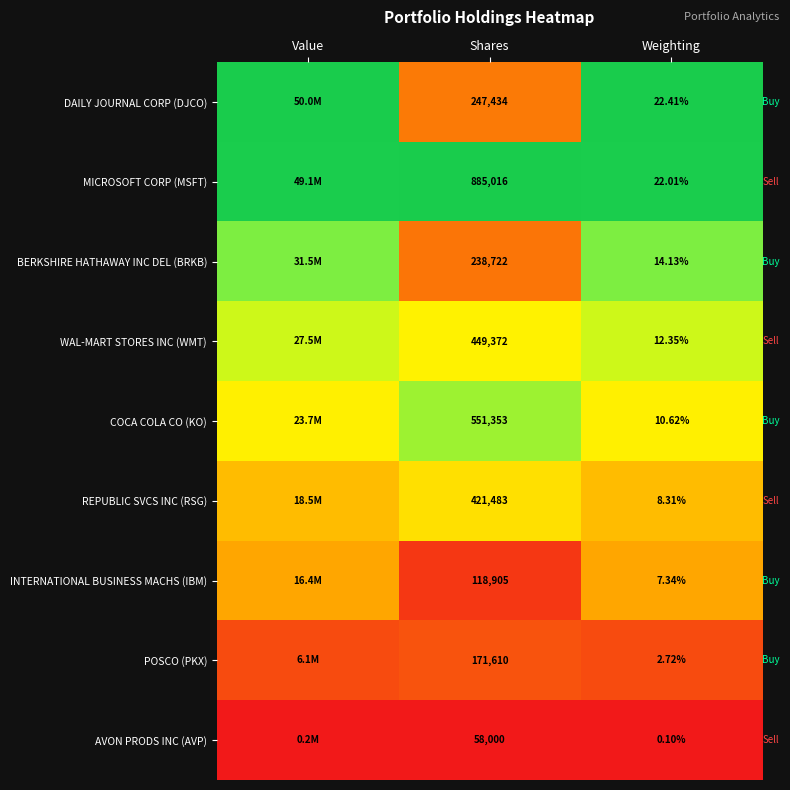

Rank the series at Shares from highest to lowest value.

MICROSOFT CORP (MSFT), COCA COLA CO (KO), WAL-MART STORES INC (WMT), REPUBLIC SVCS INC (RSG), DAILY JOURNAL CORP (DJCO), BERKSHIRE HATHAWAY INC DEL (BRKB), POSCO (PKX), INTERNATIONAL BUSINESS MACHS (IBM), AVON PRODS INC (AVP)